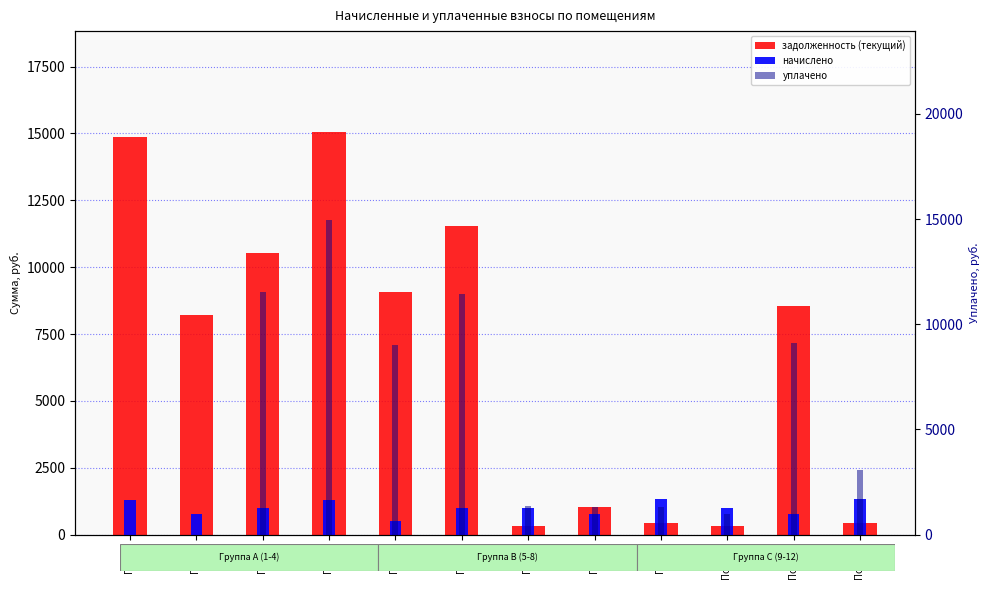

Rank the series by their average value, from lowest to highest.

начислено, уплачено, задолженность (текущий)